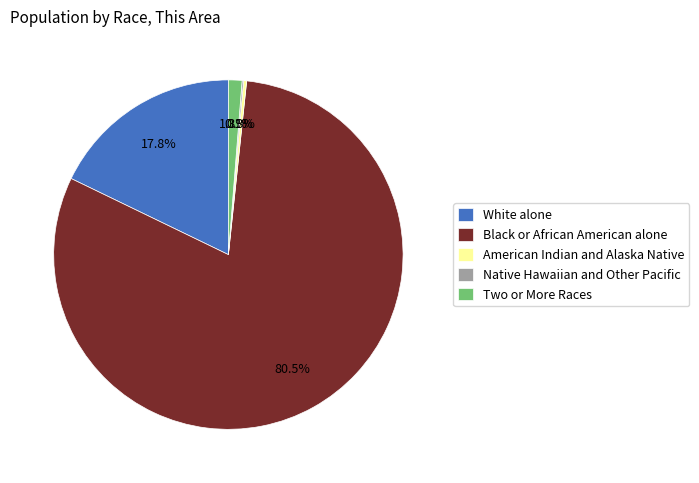

Is Black or African American alone the majority of the pie?

Yes